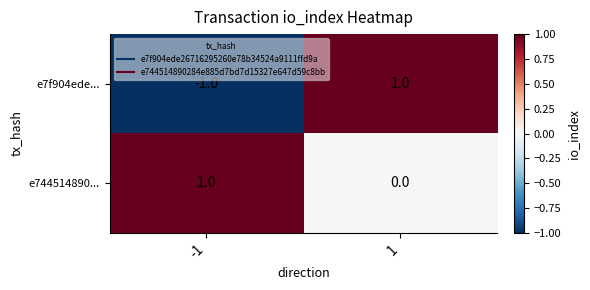

Which series changed the most between -1 and 1?

e7f904ede...